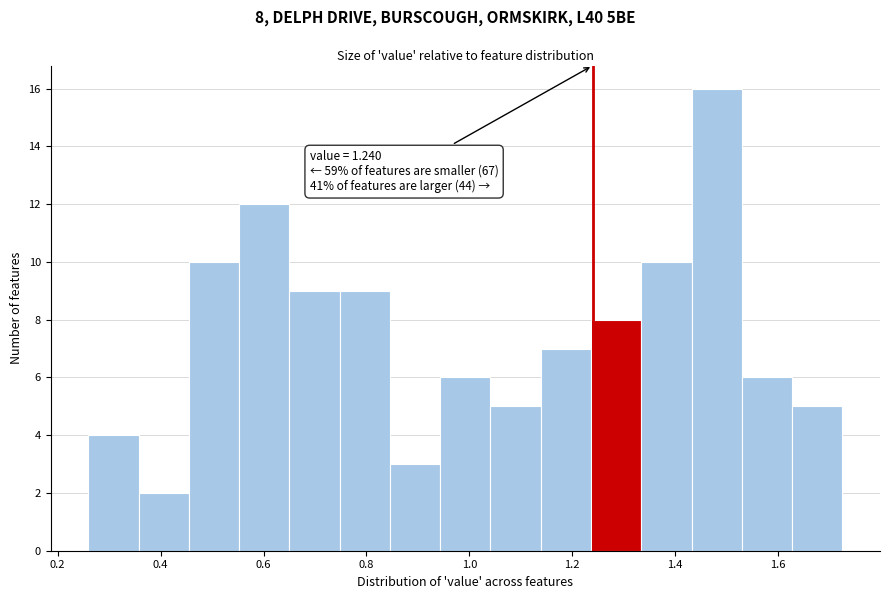

Which range on the x-axis has the tallest bar?

1.44 to 1.52